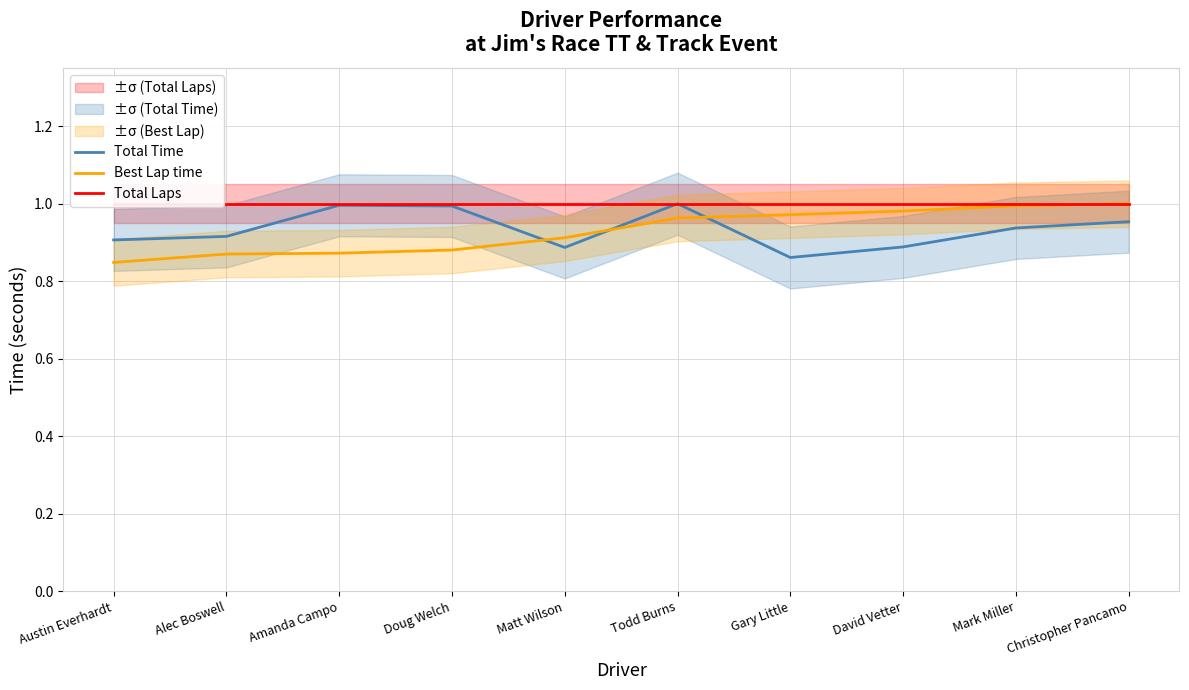

The Total Time series shows 0.9 at David Vetter. True or false?

True